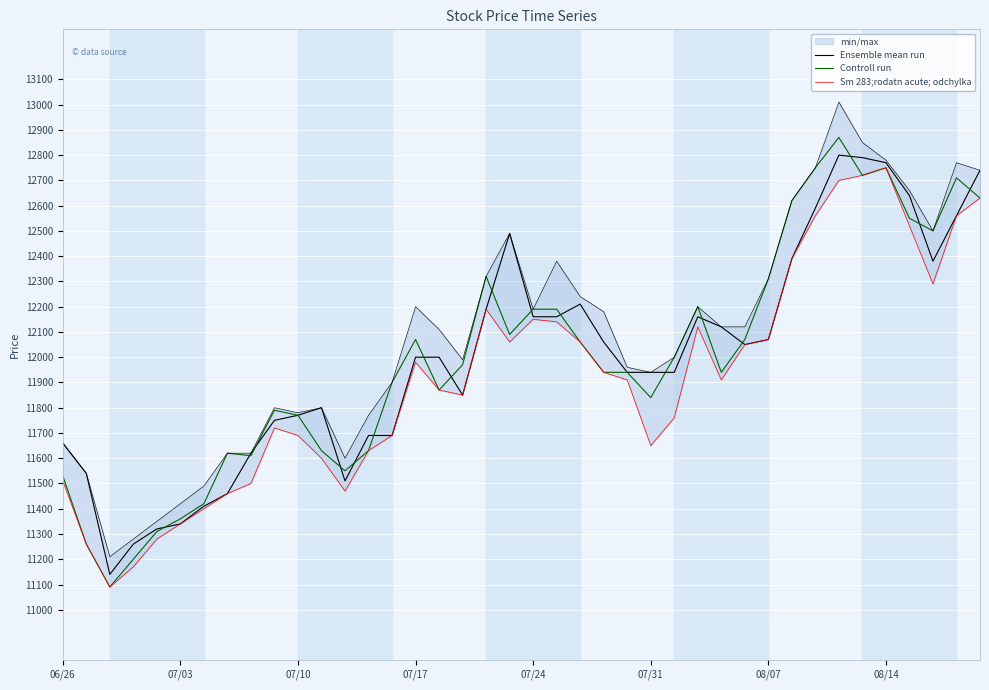

Which series has the largest total across all categories?

Ensemble mean run